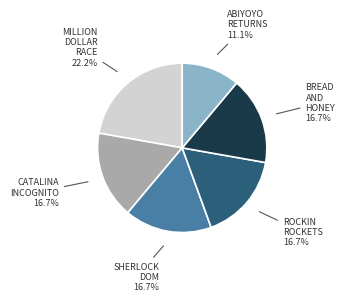

Is there any slice that represents more than half of the pie?

No